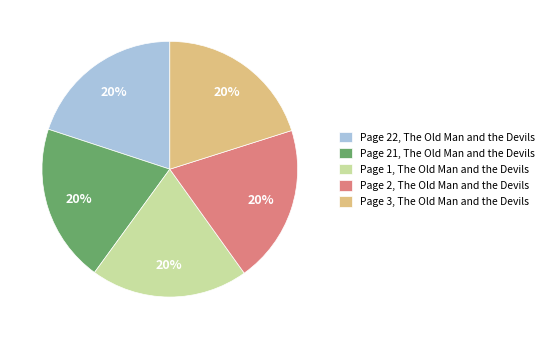

Does Page 3, The Old Man and the Devils represent more than half of the total?

No